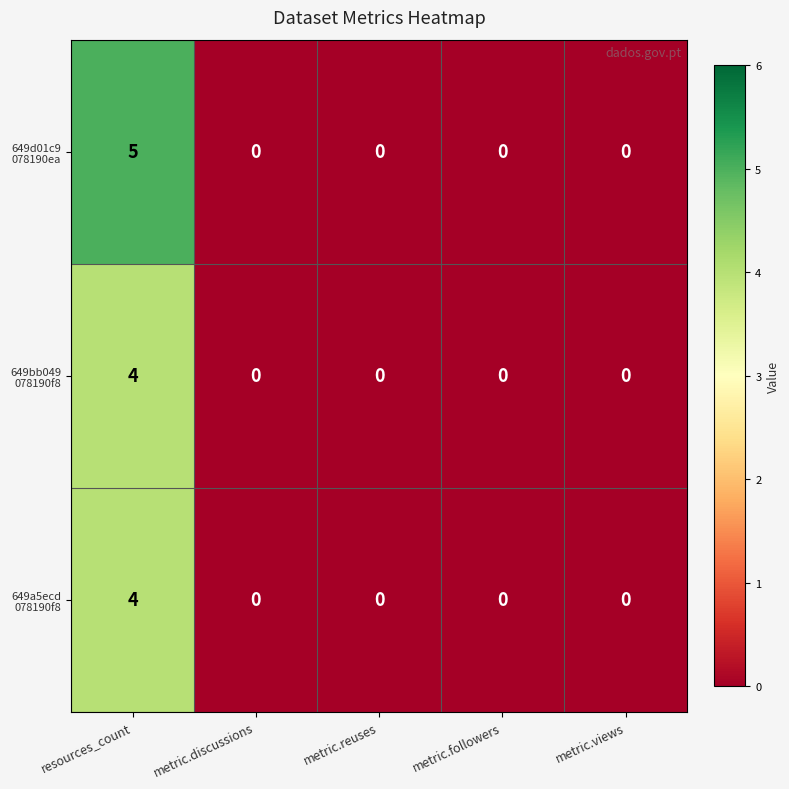

At which category is the sum across all series the highest?

resources_count